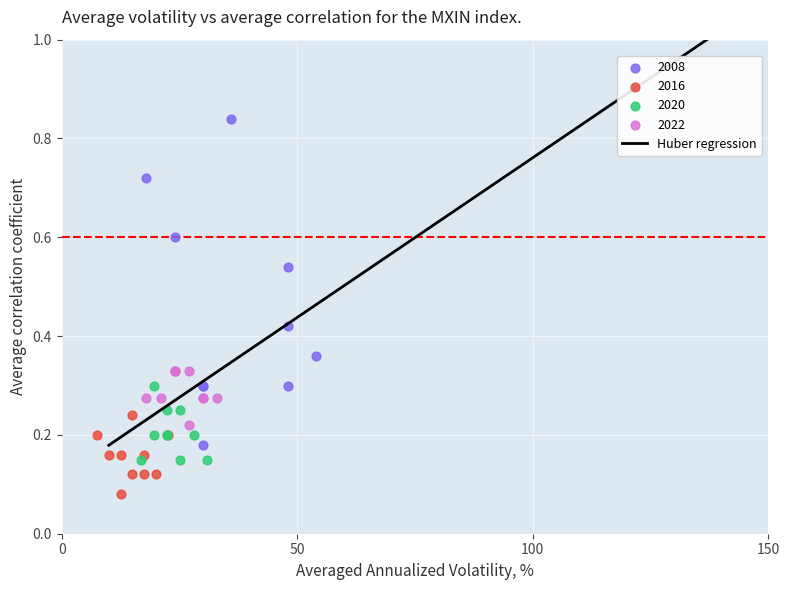

Which series has the widest spread of Y values?

2008